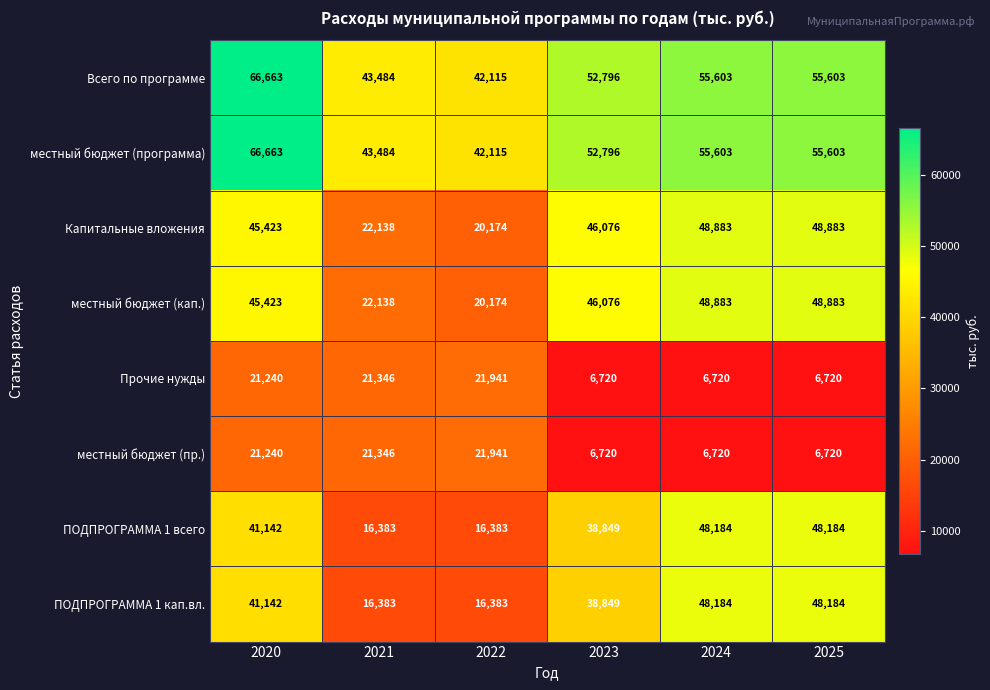

The value of местный бюджет (кап.) at 2021 is 22138. True or false?

True